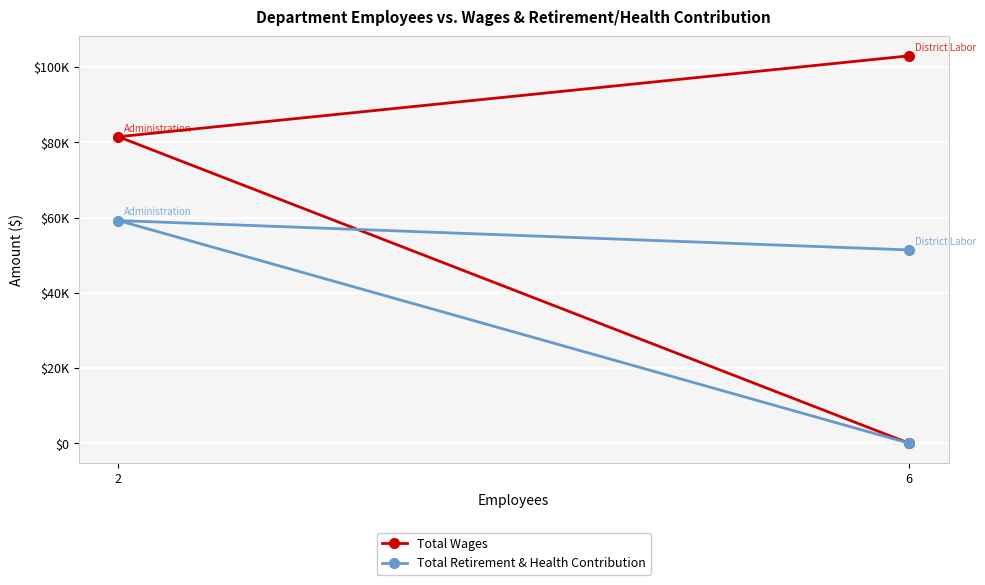

List the series in order of their peak value, highest first.

Total Wages, Total Retirement & Health Contribution